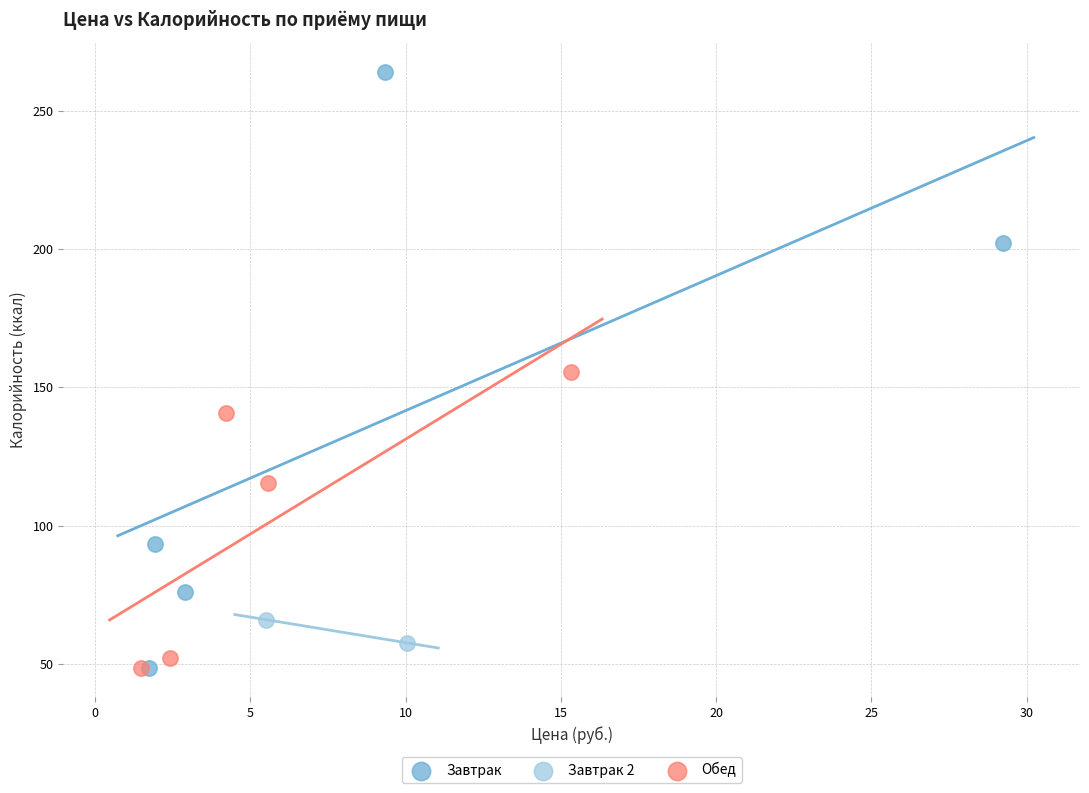

Which series has the largest Y range (max minus min)?

Завтрак